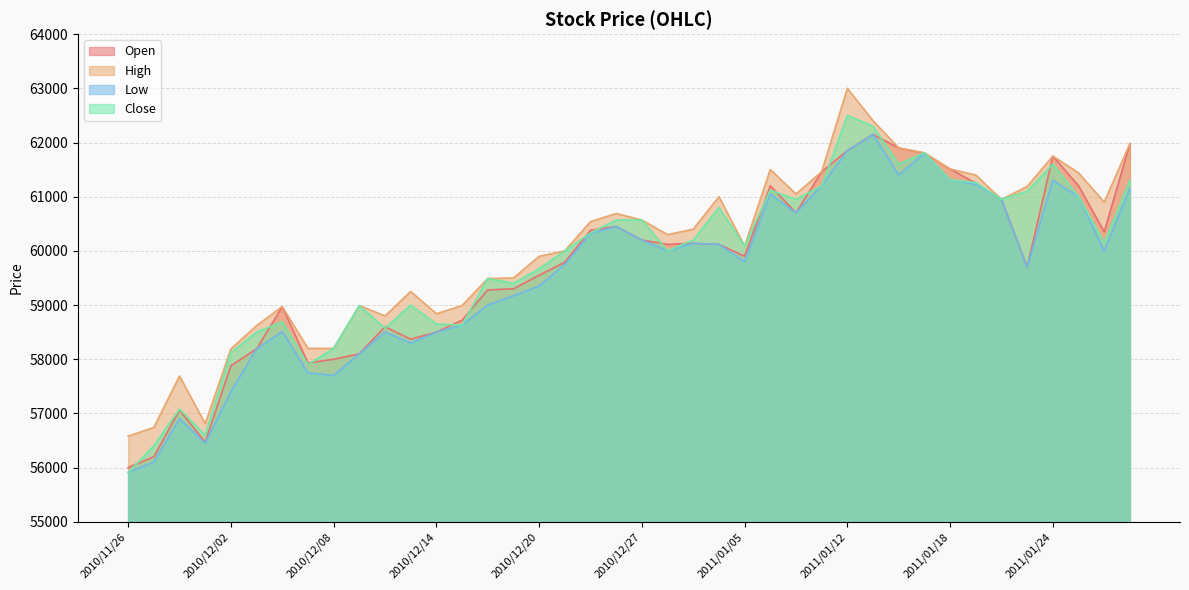

Which series has the widest spread of values?

Close